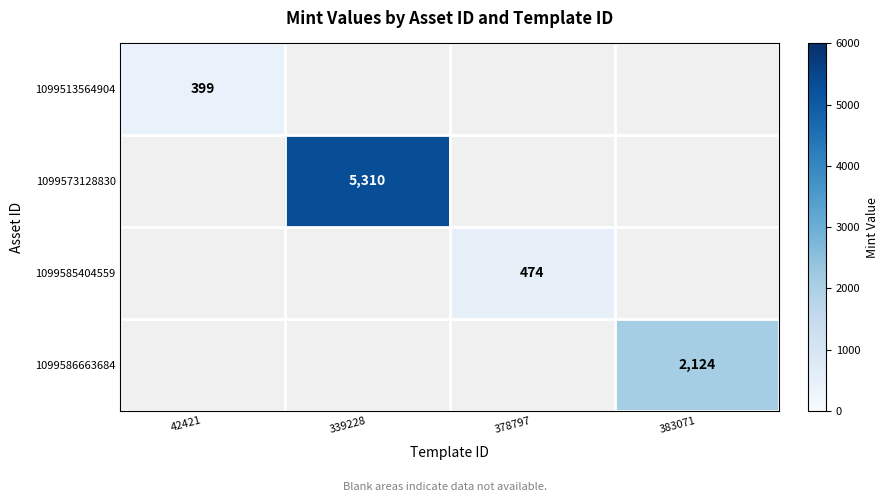

What is the maximum value for 1099513564904?

399.0